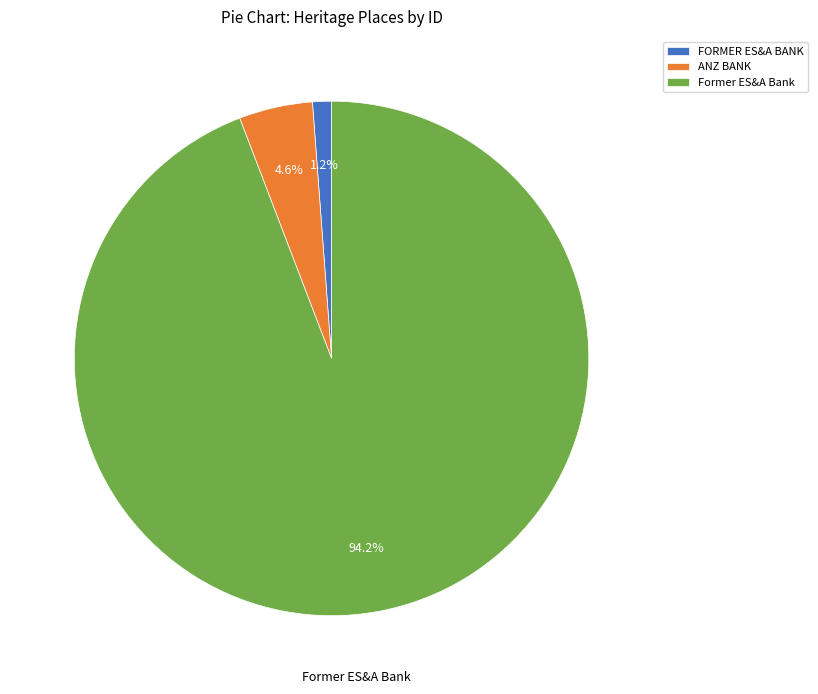

To the nearest percent, what percentage of the pie is ANZ BANK?

5%